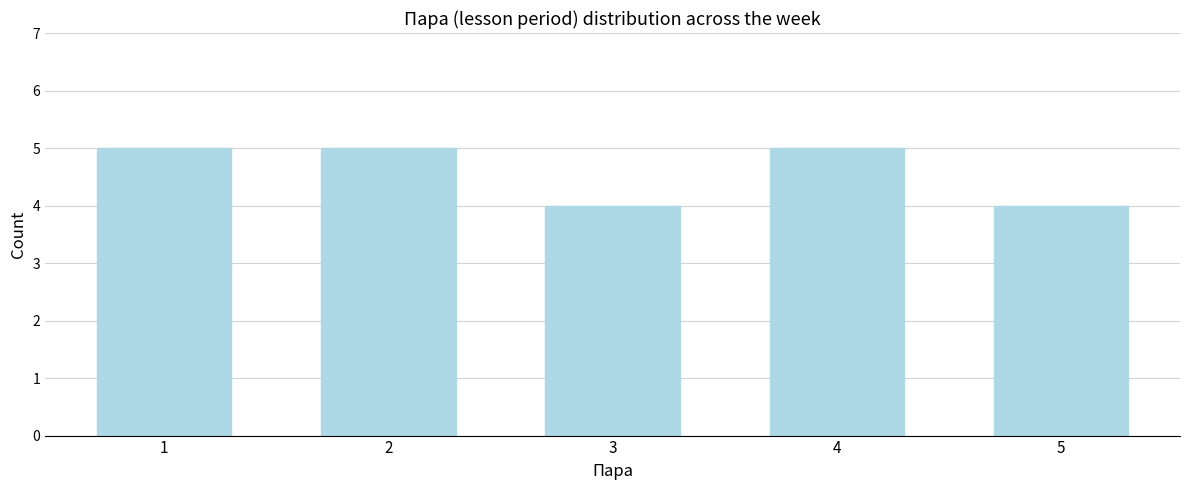

Reading left to right, extract all data points from this chart.

1=5	2=5	3=4	4=5	5=4